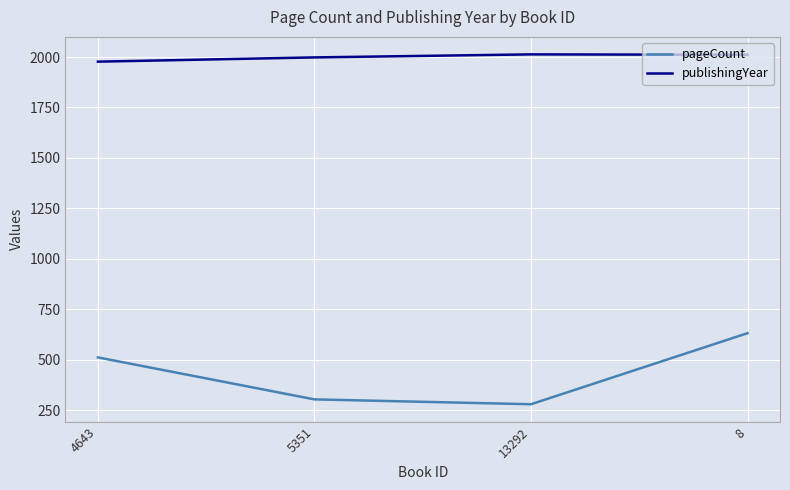

What is the minimum value for pageCount?

280